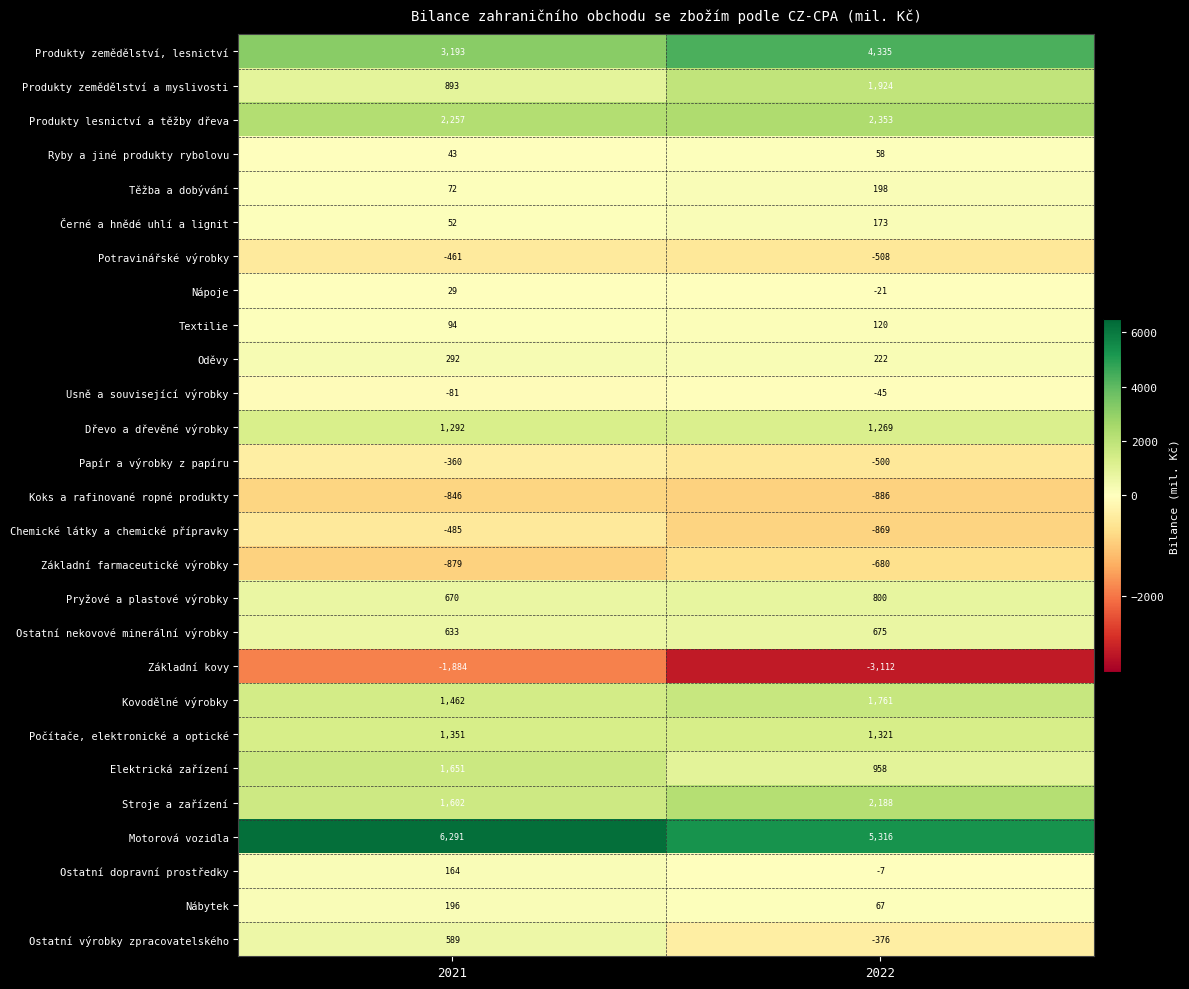

At which label is Nábytek closest to 131?

2022